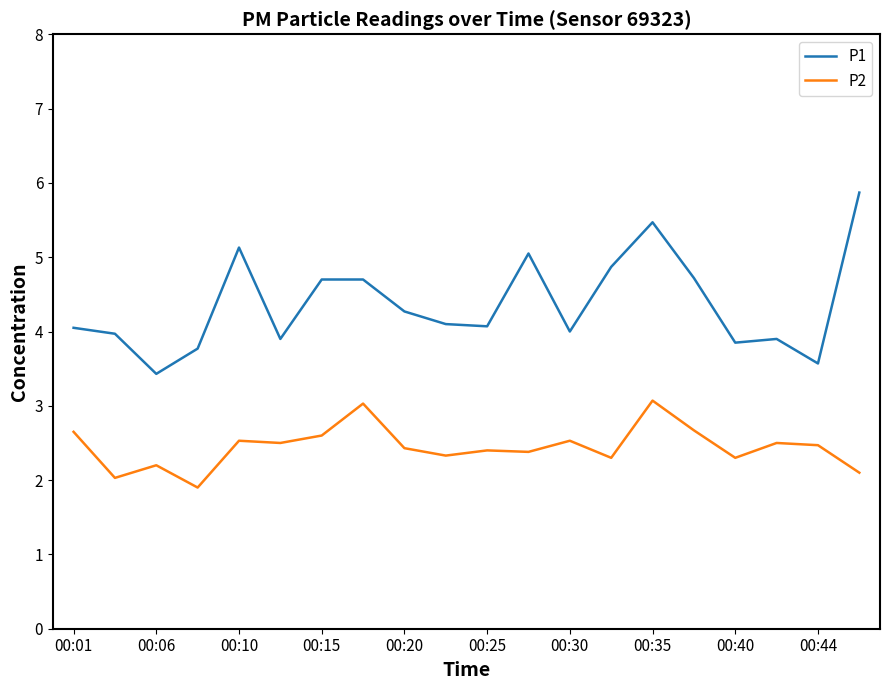

True or false: P1 and P2 intersect in this chart.

False